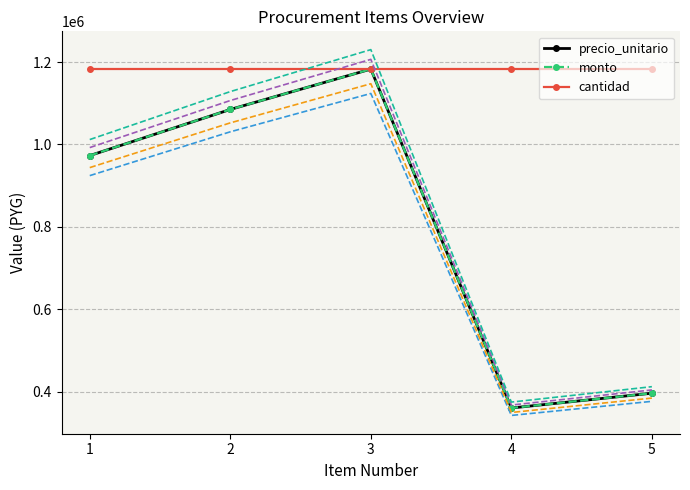

True or false: monto and cantidad intersect in this chart.

False